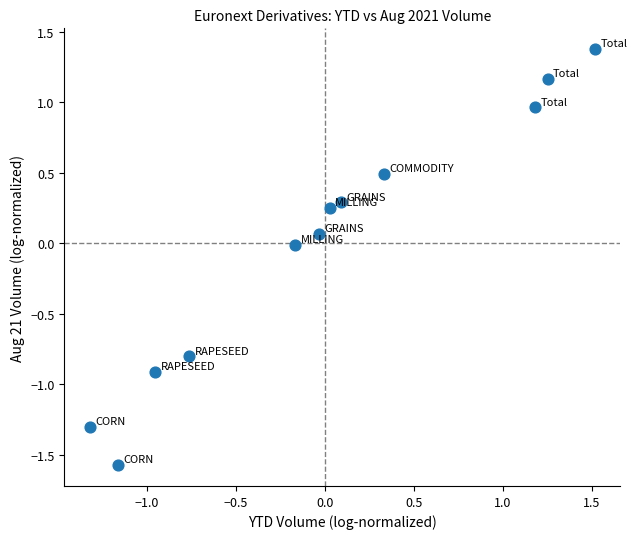

What is the range of X values (max minus min)?

2.8